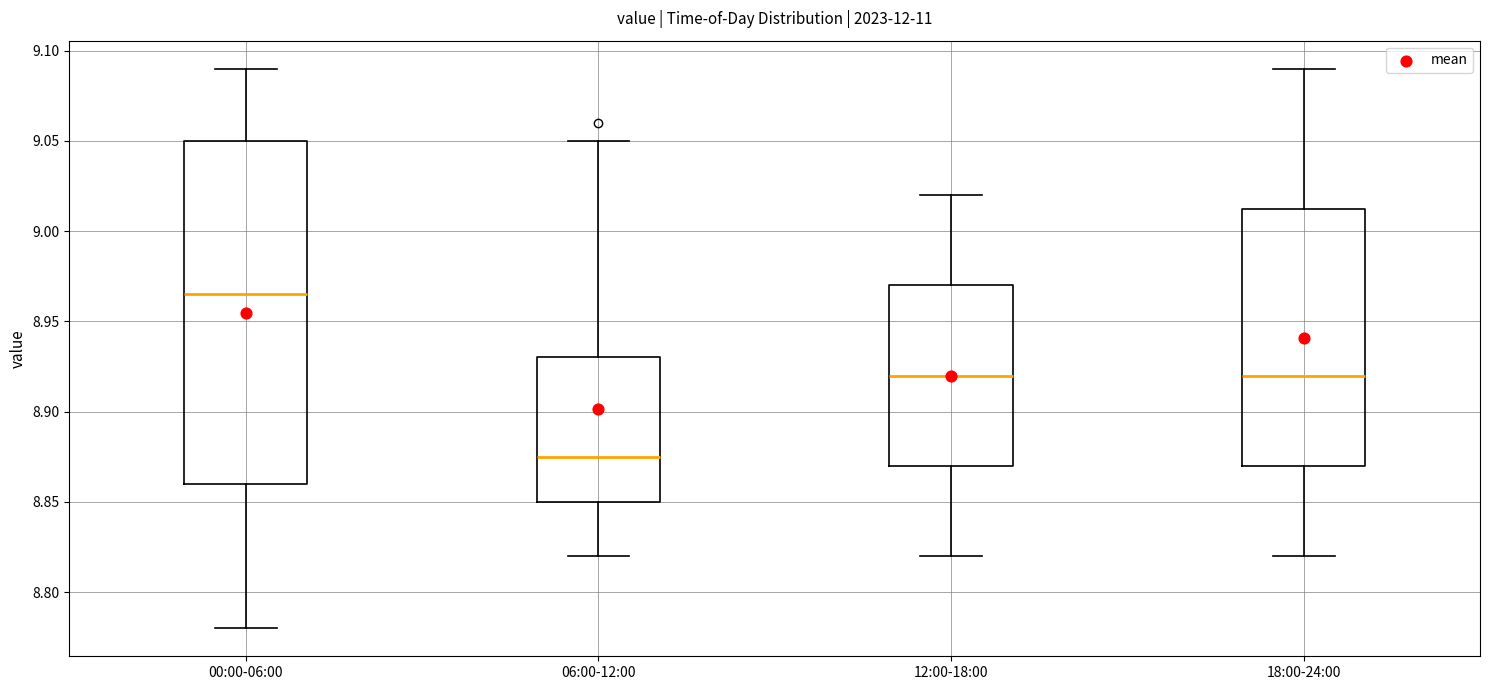

Which box is the tallest, from its lower edge to its upper edge?

00:00-06:00